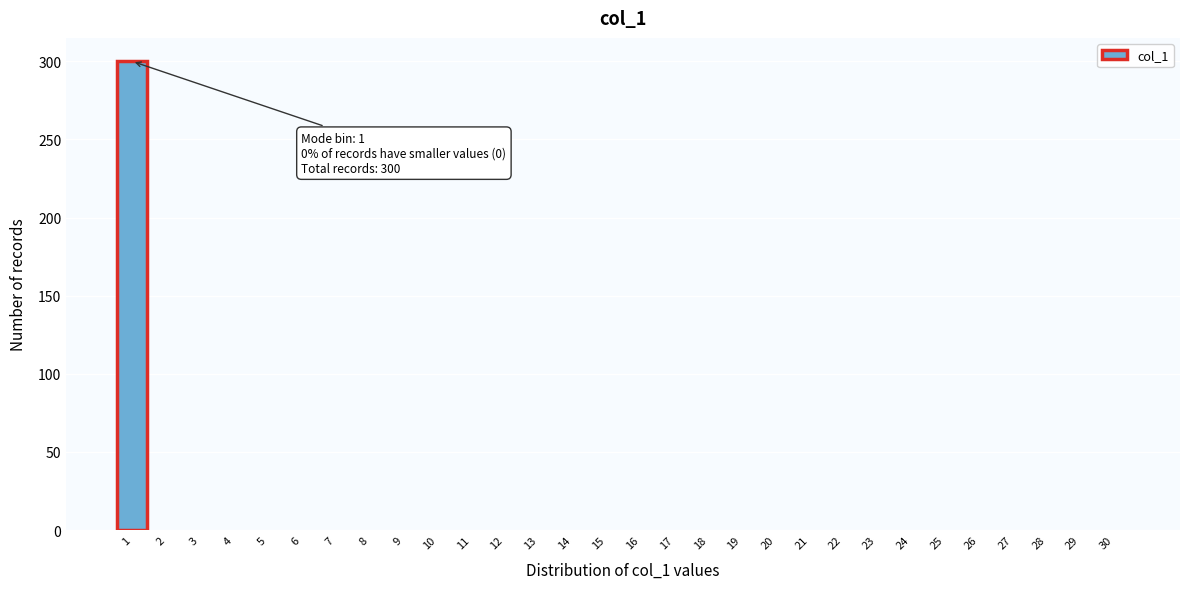

Reading left to right, list all the values displayed in this chart.

1=300	2=0	3=0	4=0	5=0	6=0	7=0	8=0	9=0	10=0	11=0	12=0	13=0	14=0	15=0	16=0	17=0	18=0	19=0	20=0	21=0	22=0	23=0	24=0	25=0	26=0	27=0	28=0	29=0	30=0